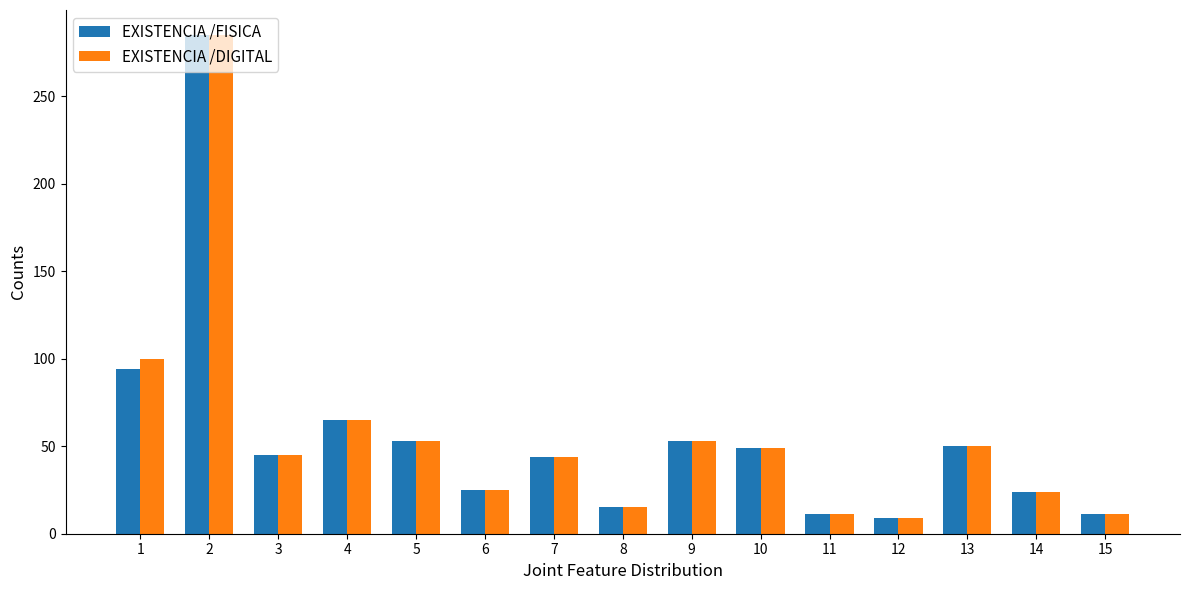

How many values in the EXISTENCIA /DIGITAL series are below 45?

7